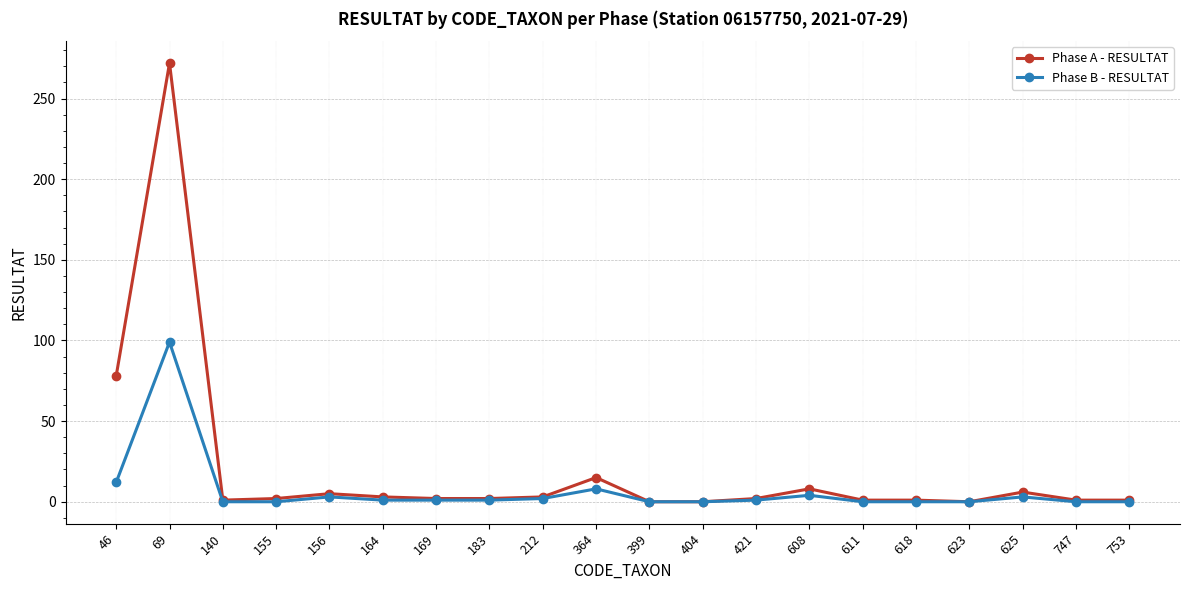

Which series has the largest total across all categories?

Phase A - RESULTAT